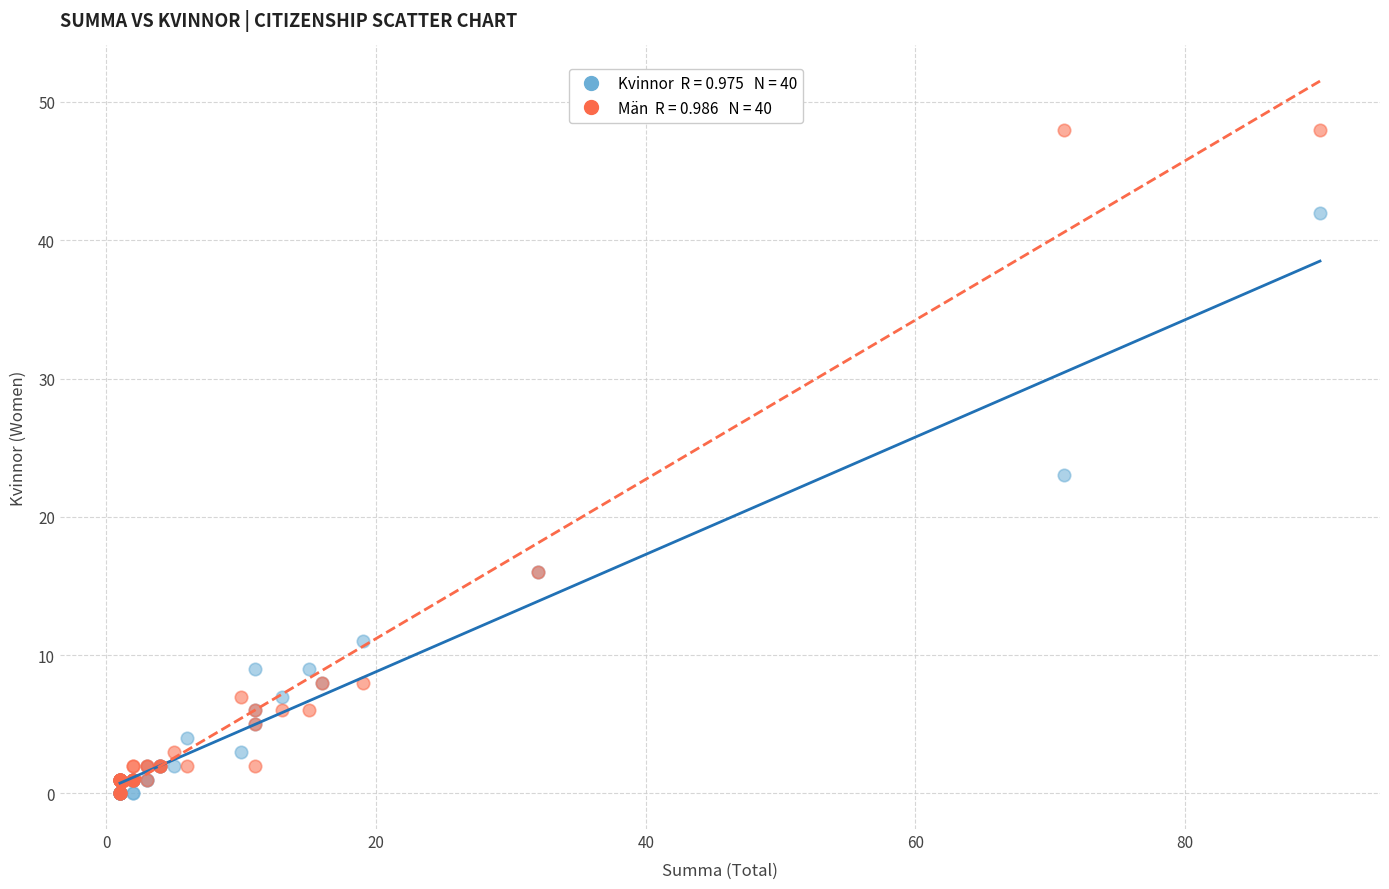

Across all series, what Y value is closest to 24?

23